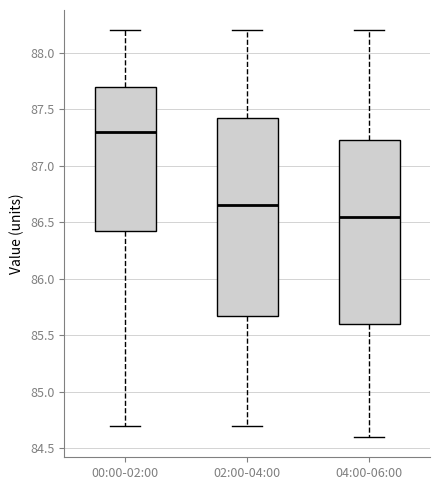

Reading left to right, read every box against the y-axis: the position of its median line, the range the box covers, and the ends of its whiskers. The values are not printed on the chart, so give them approximately, as read against the axis.

00:00-02:00: median 87.30, box 86.45 to 87.70, whiskers 84.70 to 88.20
02:00-04:00: median 86.65, box 85.70 to 87.45, whiskers 84.70 to 88.20
04:00-06:00: median 86.55, box 85.60 to 87.25, whiskers 84.60 to 88.20